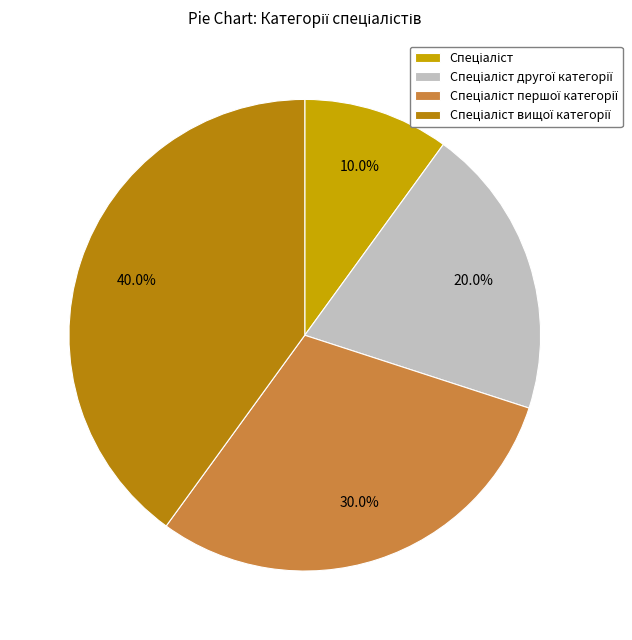

How many segments does this pie chart have?

4